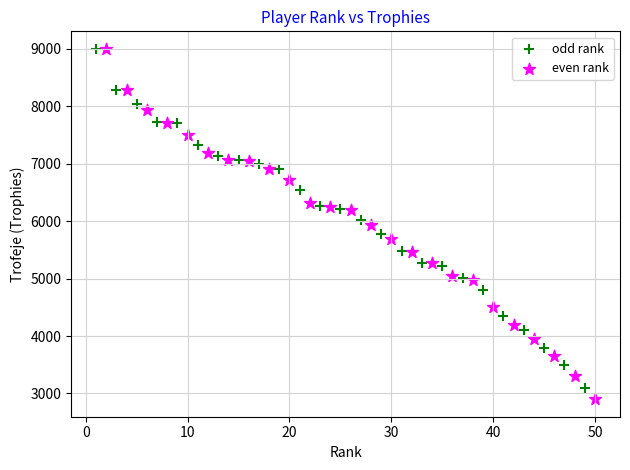

Which series has the widest spread of Y values?

even rank